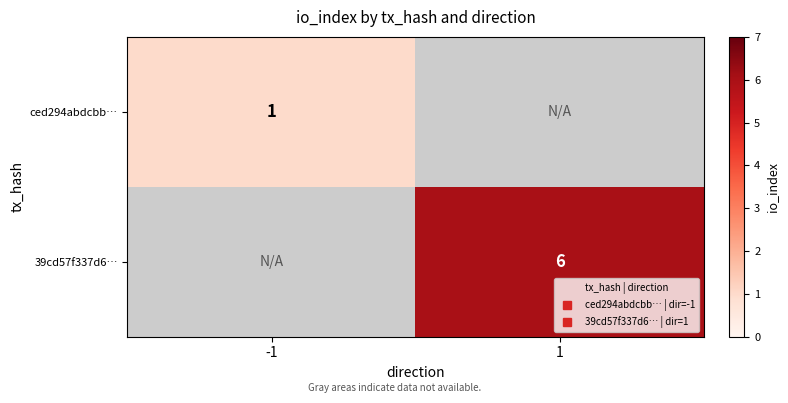

Where is ced294abdcbb… nearest to the value 1?

-1